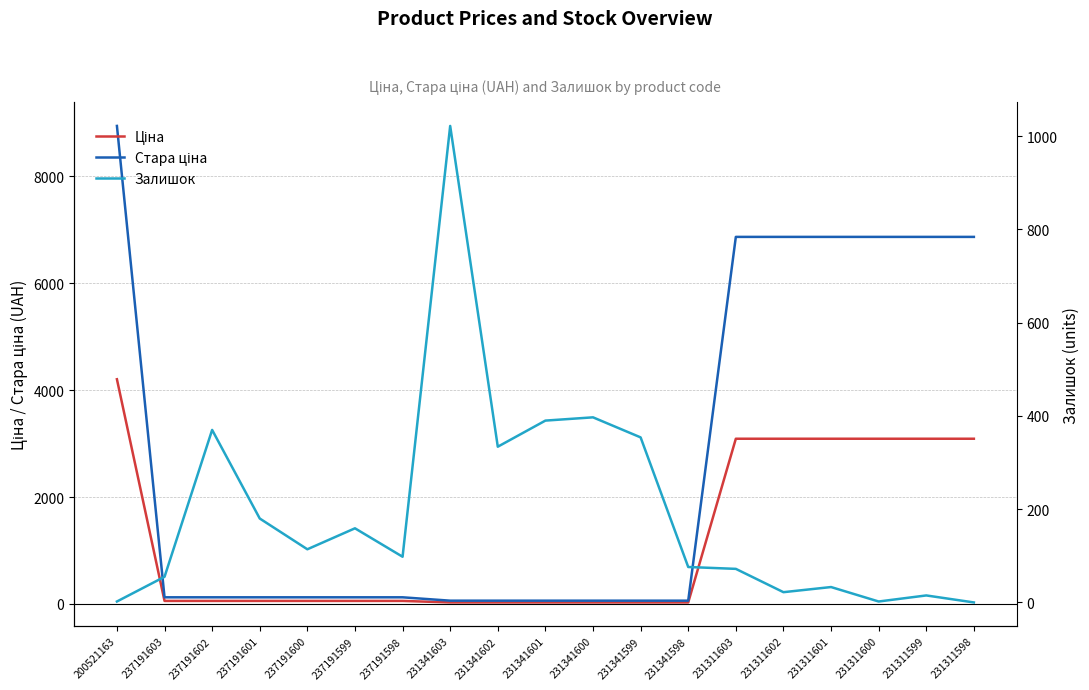

List the labels in order of Залишок value, smallest first.

231311598, 200521163, 231311600, 231311599, 231311602, 231311601, 237191603, 231311603, 231341598, 237191598, 237191600, 237191599, 237191601, 231341602, 231341599, 237191602, 231341601, 231341600, 231341603